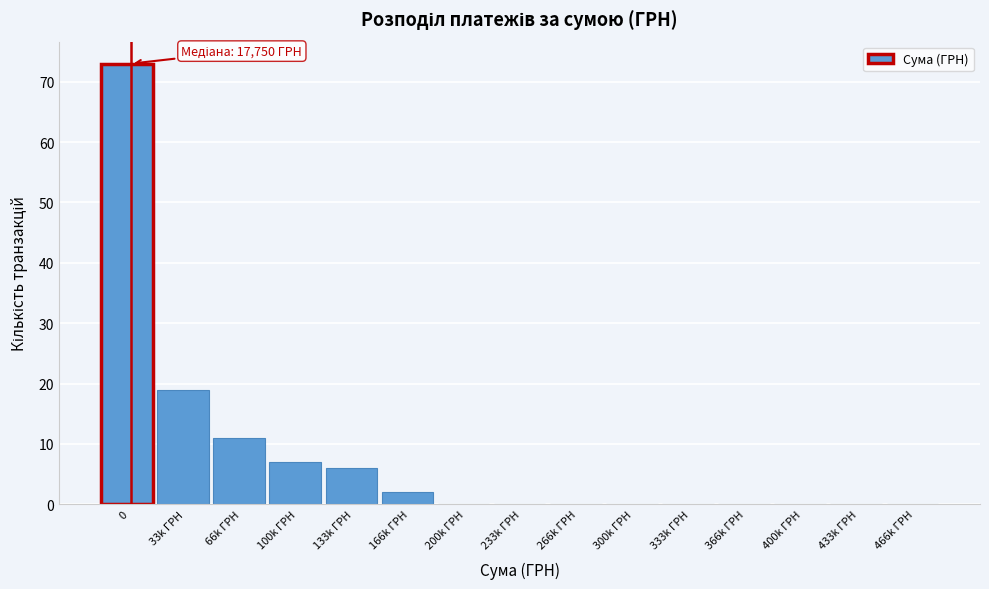

Reading left to right, what are all the values shown in this chart?

0=73	33k ГРН=19	66k ГРН=11	100k ГРН=7	133k ГРН=6	166k ГРН=2	200k ГРН=0	233k ГРН=0	266k ГРН=0	300k ГРН=0	333k ГРН=0	366k ГРН=0	400k ГРН=0	433k ГРН=0	466k ГРН=0